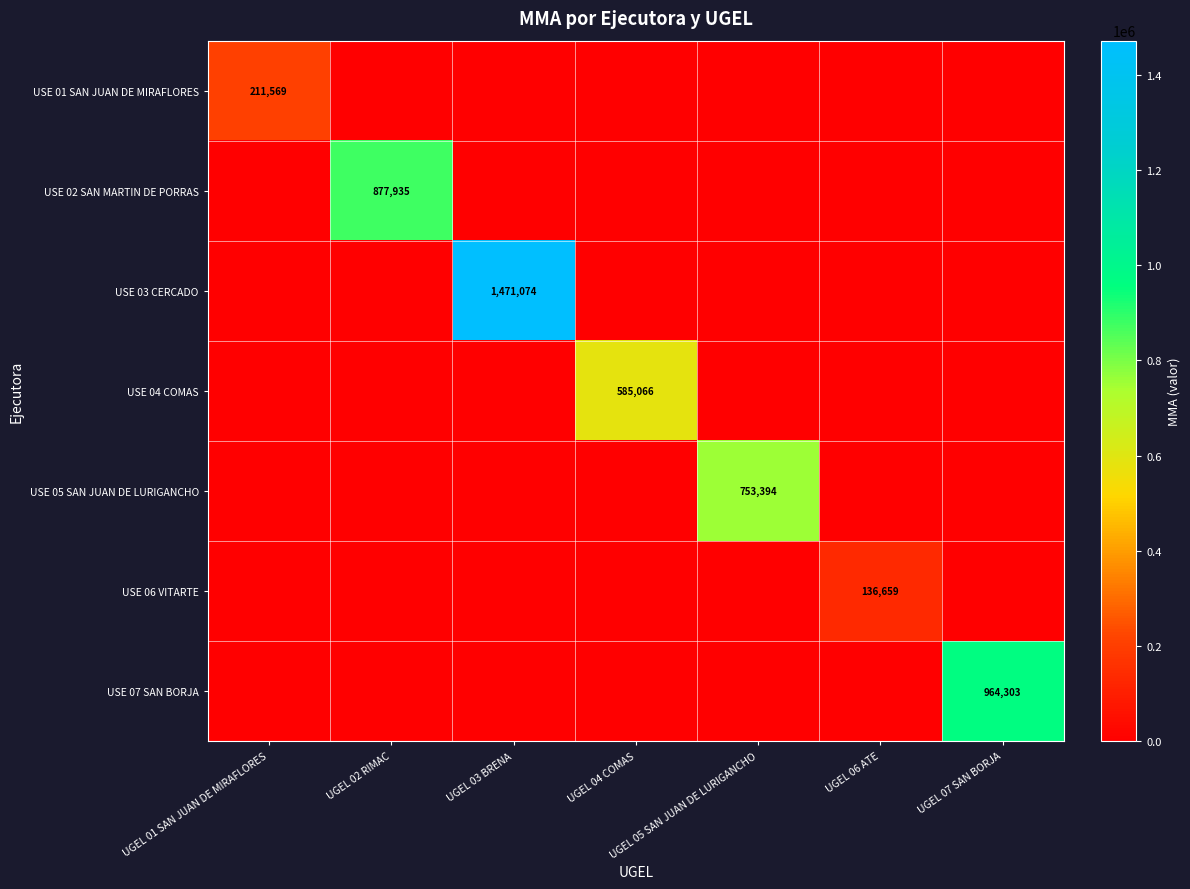

Is it true that USE 04 COMAS equals 310524 at UGEL 01 SAN JUAN DE MIRAFLORES?

False